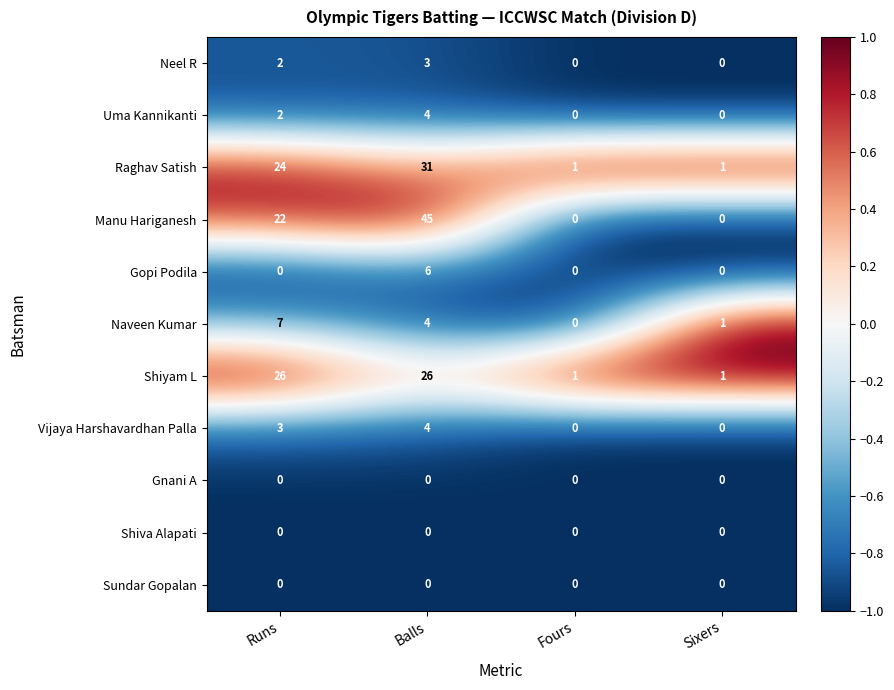

At which category does the chart reach its peak across all series?

Balls